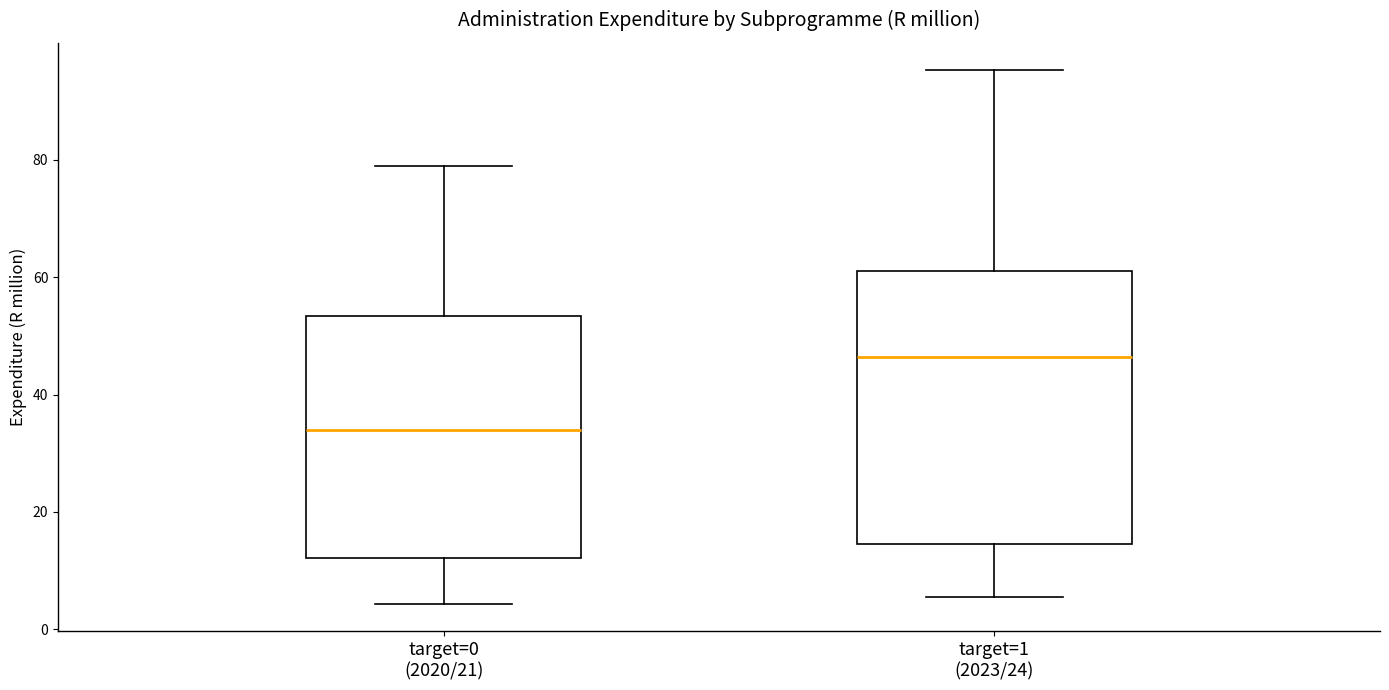

Where is the upper edge of the box for target=1 (2023/24) on the y-axis? The values are not printed on the chart, so give them approximately, as read against the axis.

62